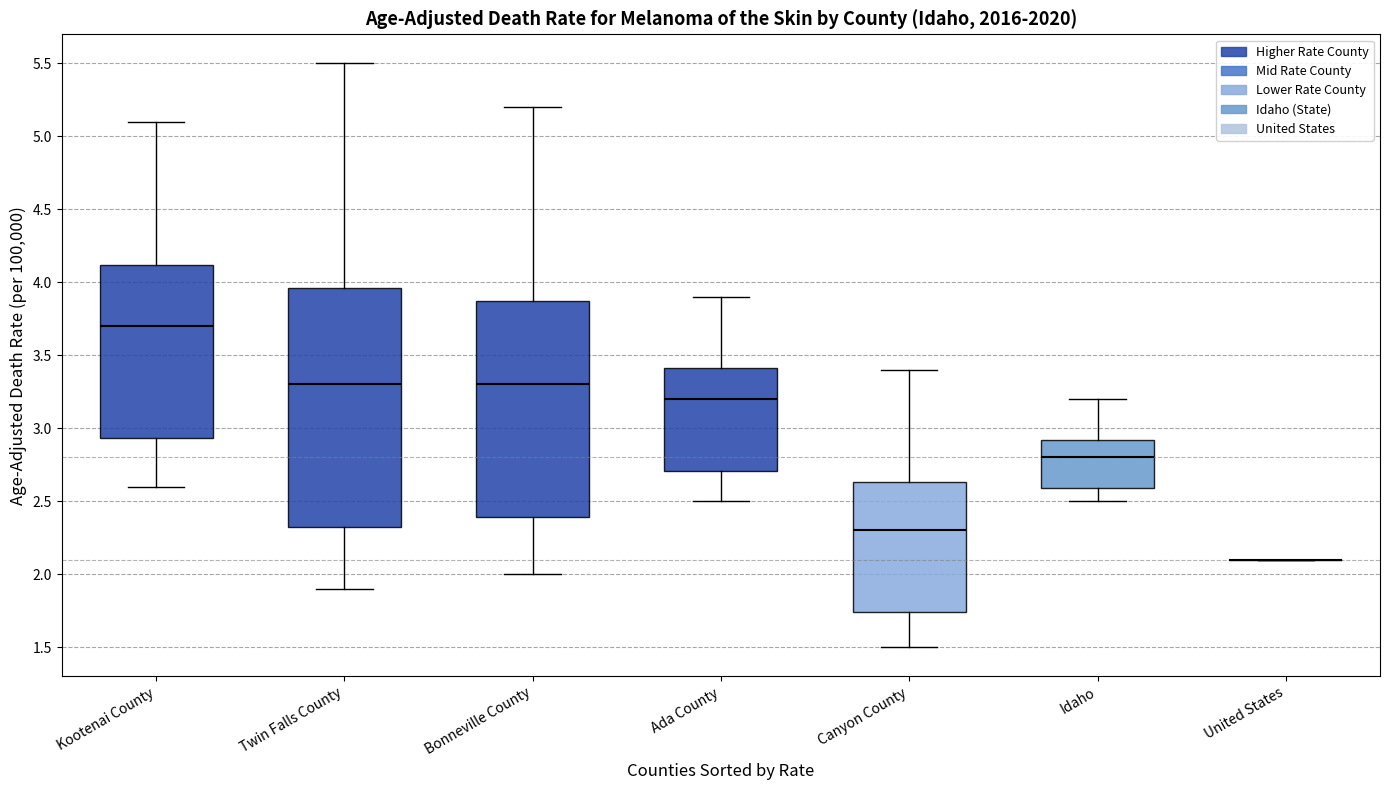

Reading left to right, read every box against the y-axis: the position of its median line, the range the box covers, and the ends of its whiskers. The values are not printed on the chart, so give them approximately, as read against the axis.

Kootenai County: median 3.70, box 2.95 to 4.10, whiskers 2.60 to 5.10
Twin Falls County: median 3.30, box 2.30 to 3.95, whiskers 1.90 to 5.50
Bonneville County: median 3.30, box 2.40 to 3.85, whiskers 2.00 to 5.20
Ada County: median 3.20, box 2.70 to 3.40, whiskers 2.50 to 3.90
Canyon County: median 2.30, box 1.75 to 2.65, whiskers 1.50 to 3.40
Idaho: median 2.80, box 2.60 to 2.90, whiskers 2.50 to 3.20
United States: box collapsed to a line at 2.10, whiskers 2.10 to 2.10